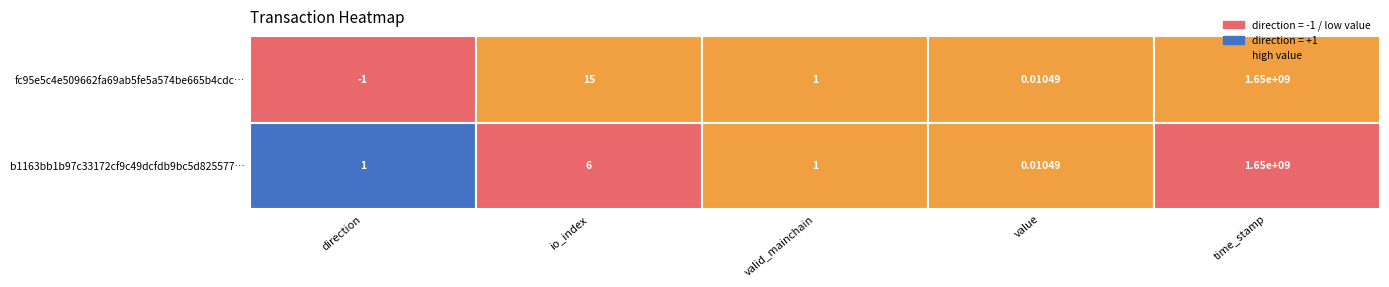

What value does the b1163bb1b97c33172cf9c49dcfdb9bc5d825577 series have at io_index?

6.0